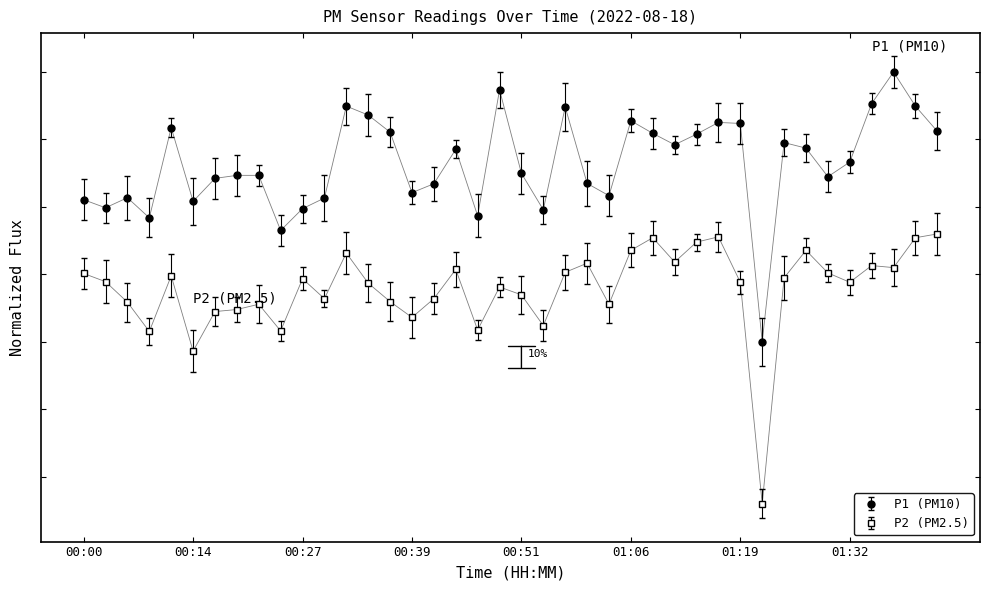

What are all the series names shown in the legend?

P1 (PM10), P2 (PM2.5)